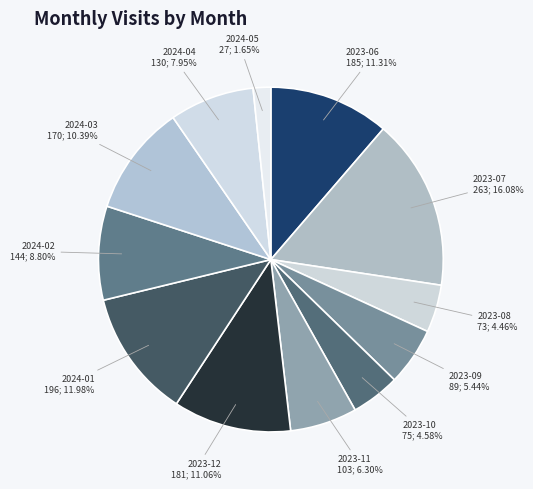

To the nearest percent, what is the combined percentage of 2023-12 and 2024-01?

23%